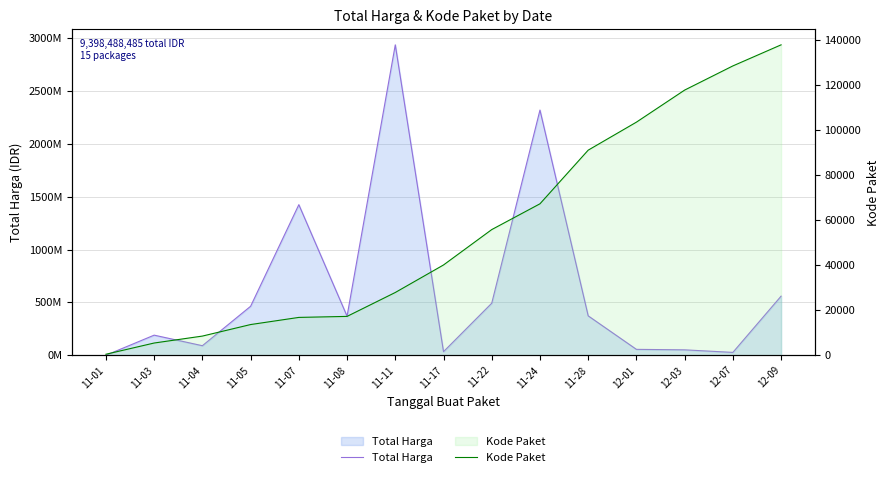

Count the number of categories in the chart.

15